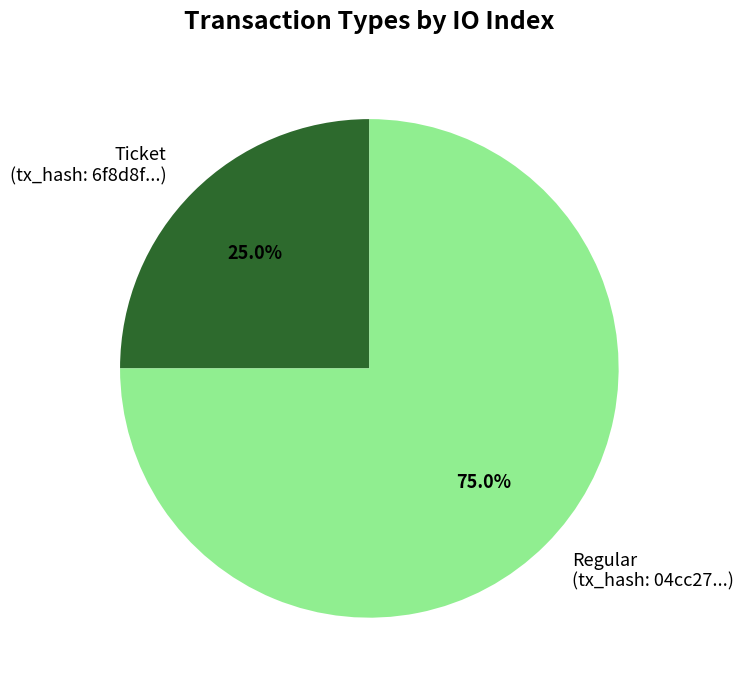

Is there any slice that represents more than half of the pie?

Yes